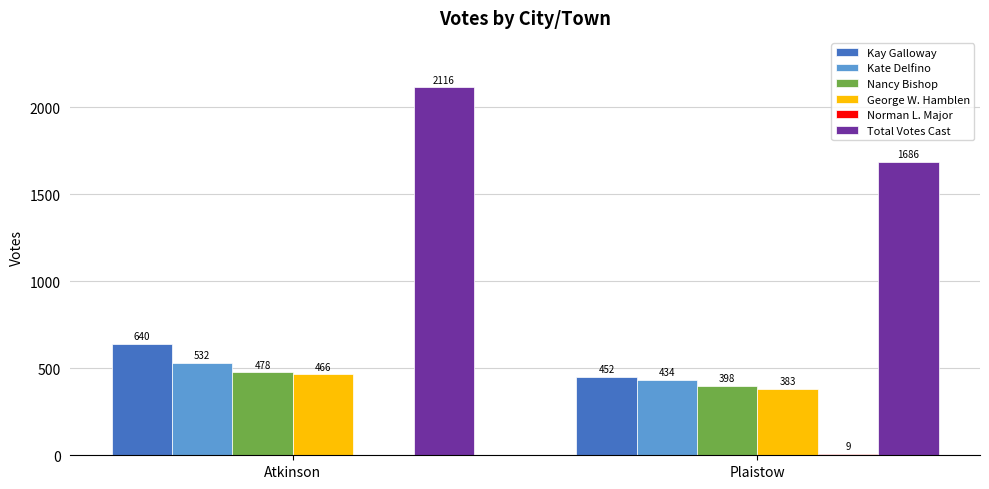

What is the maximum value for Nancy Bishop?

478